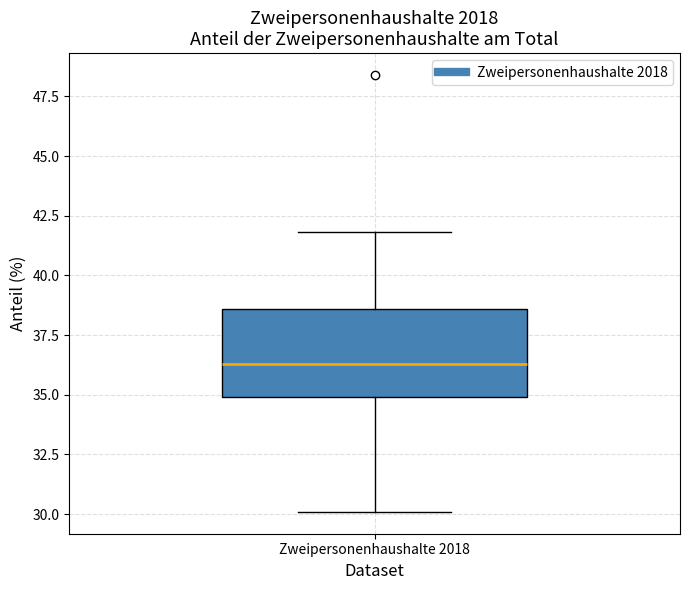

Where is the lower edge of the box for Zweipersonenhaushalte 2018 on the y-axis? The values are not printed on the chart, so give them approximately, as read against the axis.

35.0